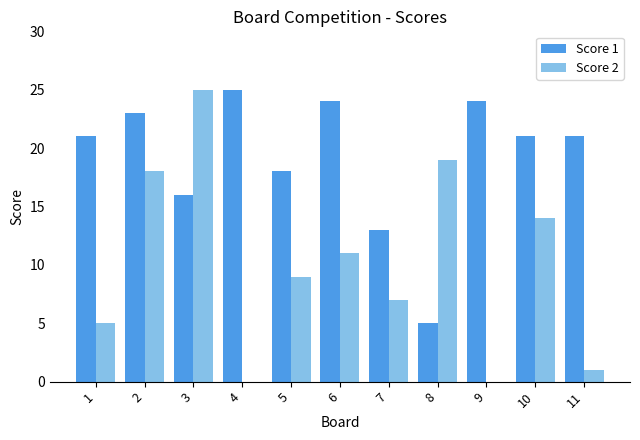

Does the chart contain stacked bars?

No